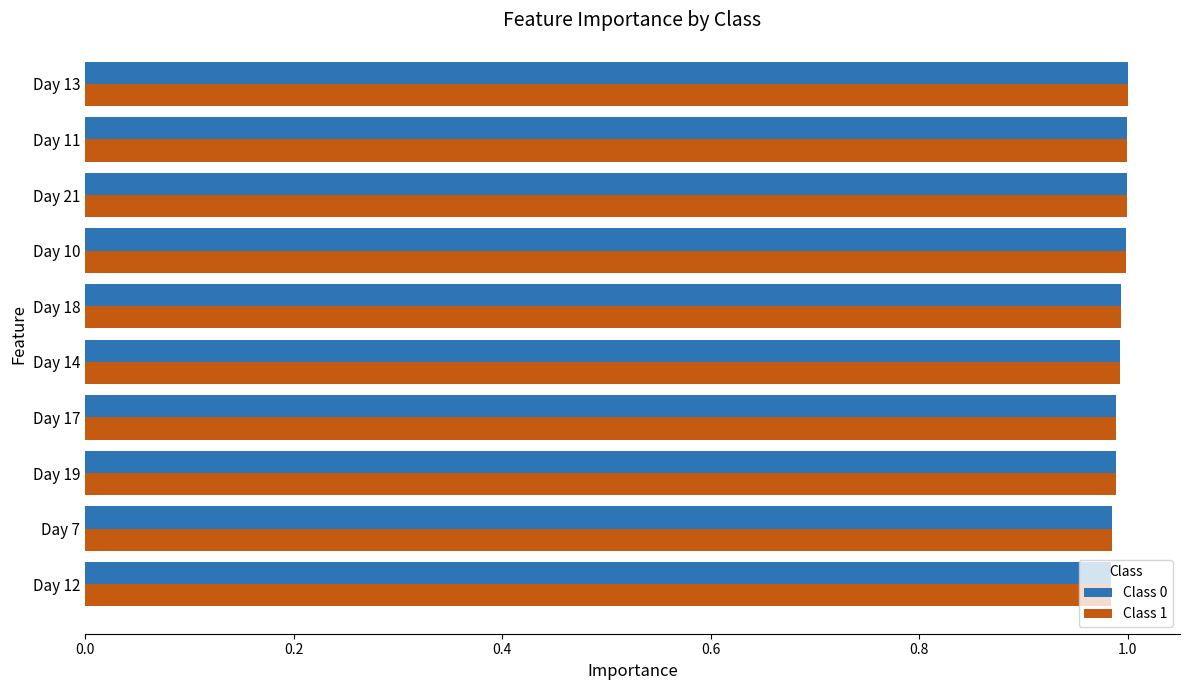

At how many categories does at least one series exceed 0?

10